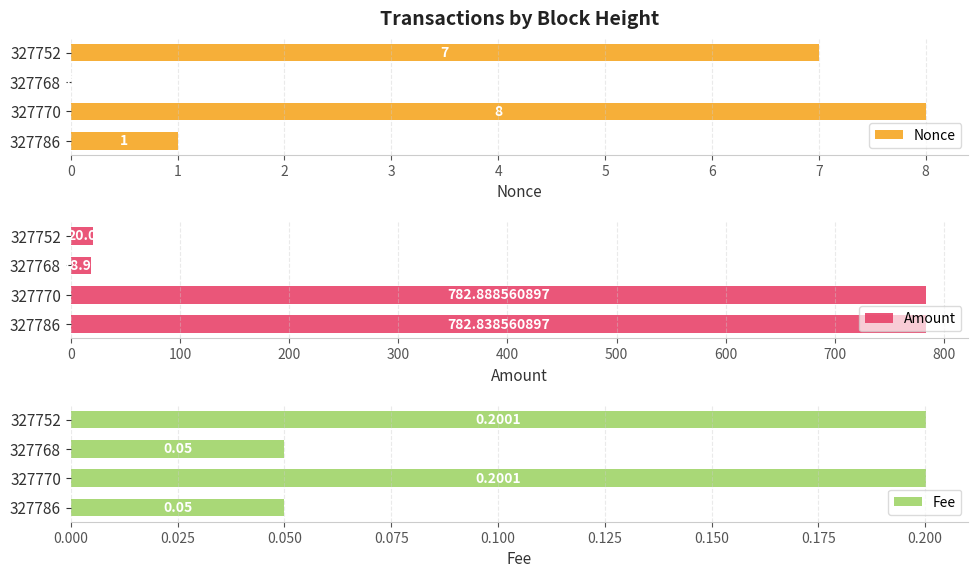

The value of Amount at 327786 is 1284.5. True or false?

False